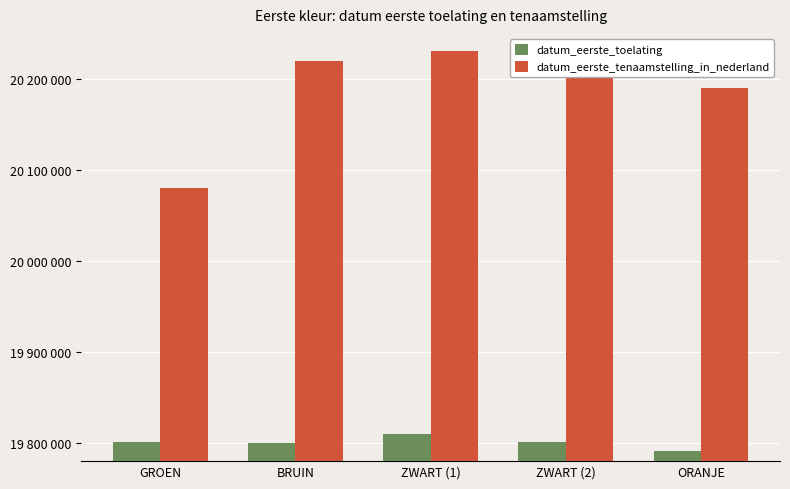

How many values in the datum_eerste_tenaamstelling_in_nederland series are below 20220419?

2